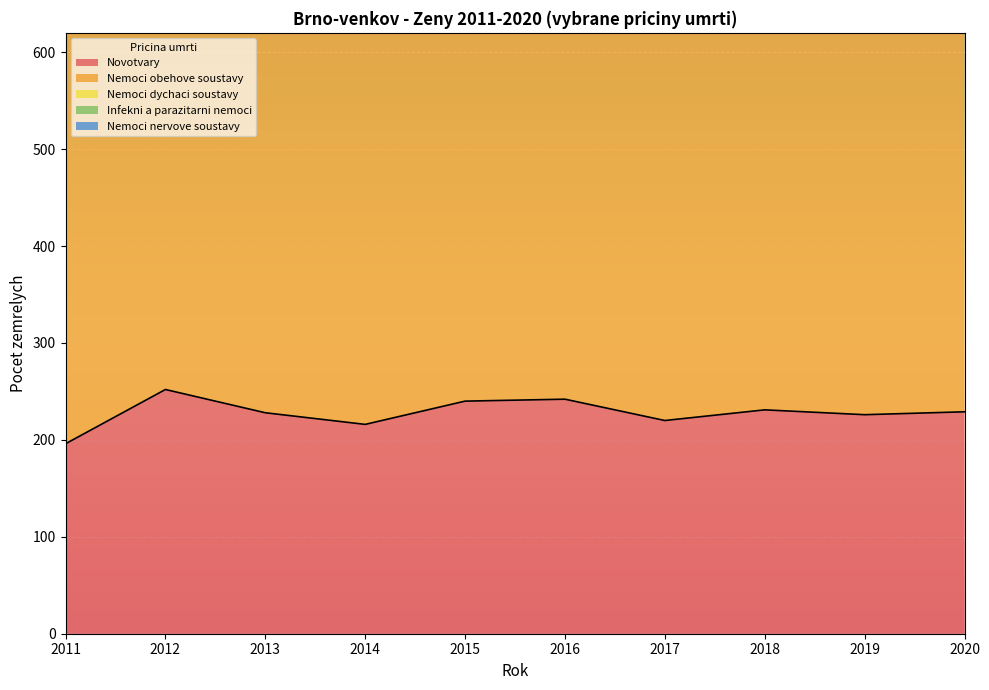

At how many categories does at least one series exceed 284?

10